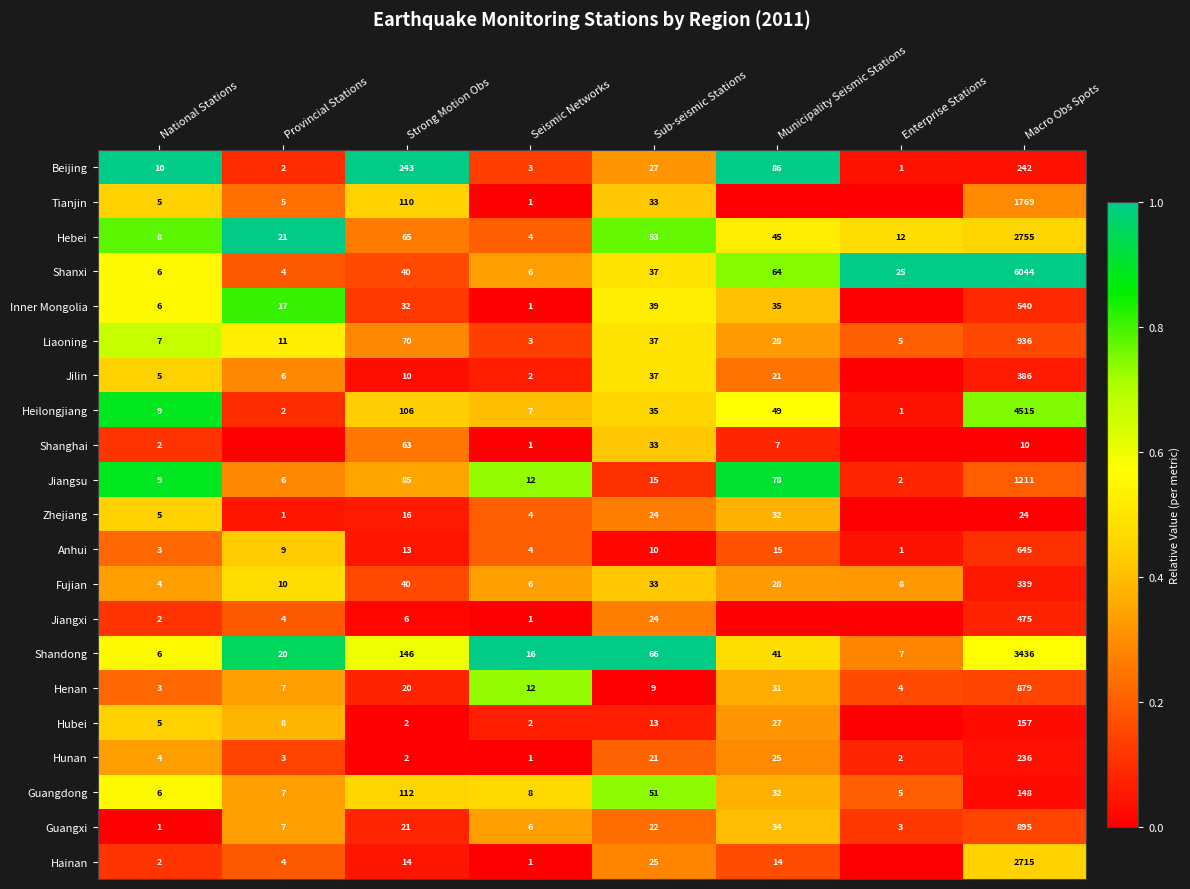

List the labels in order of Hebei value, smallest first.

Seismic Networks, National Stations, Enterprise Stations, Provincial Stations, Municipality Seismic Stations, Sub-seismic Stations, Strong Motion Obs, Macro Obs Spots